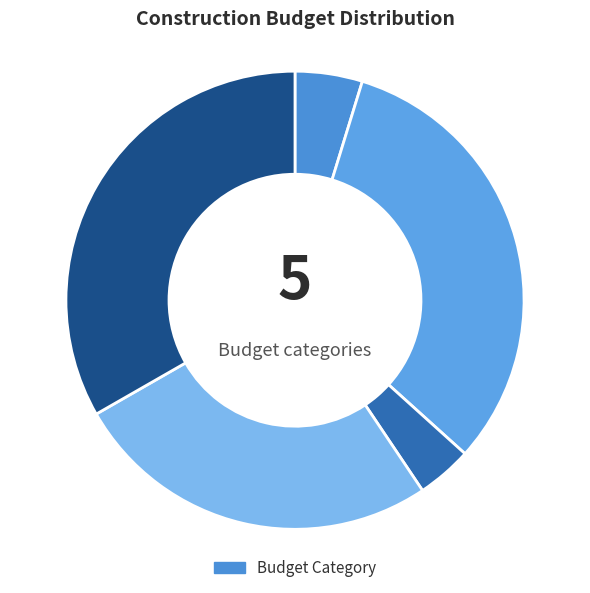

How many segments does this pie chart have?

5